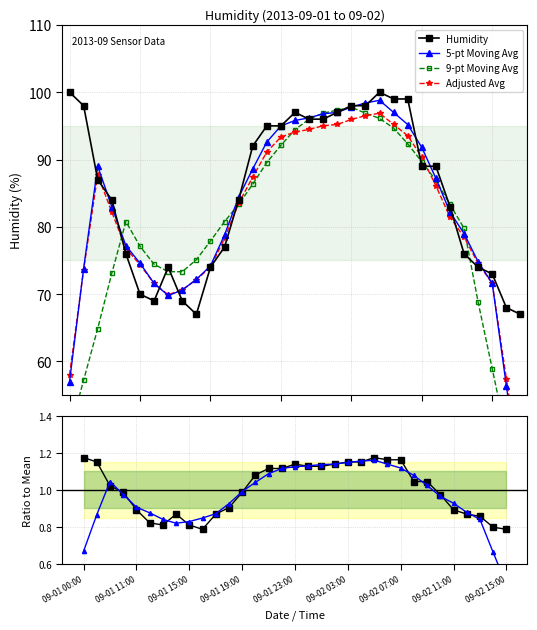

What is the value of the Humidity point at the 19th from the left?

96